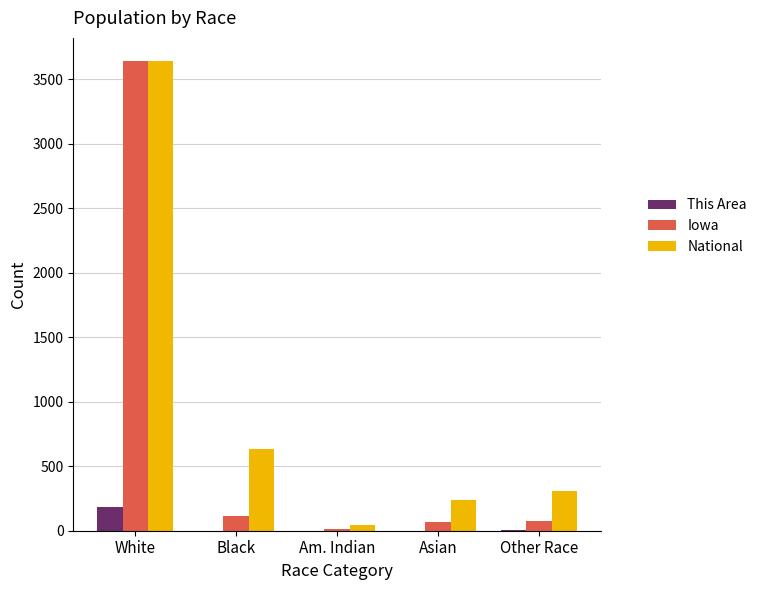

True or false: Iowa has a value of 3640.0 at White.

True